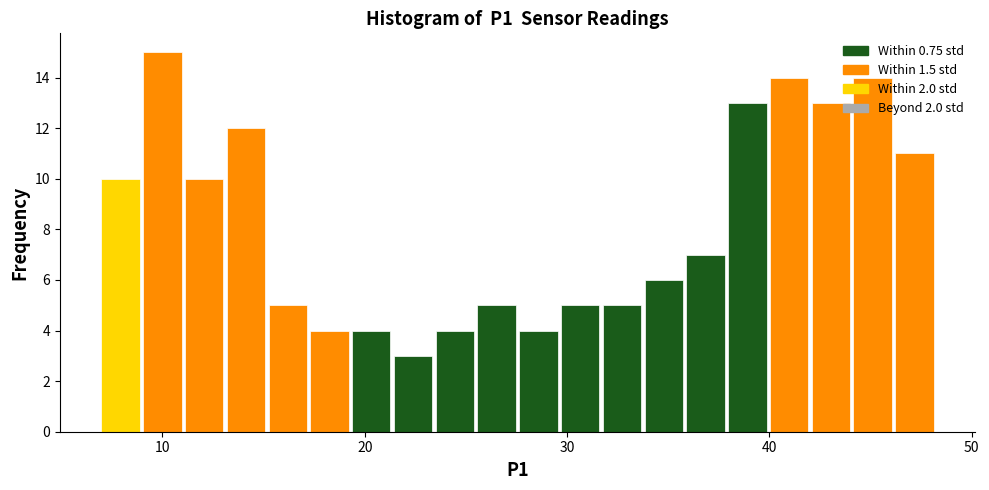

Read against the x-axis, roughly where is the centre of the tallest bar?

10